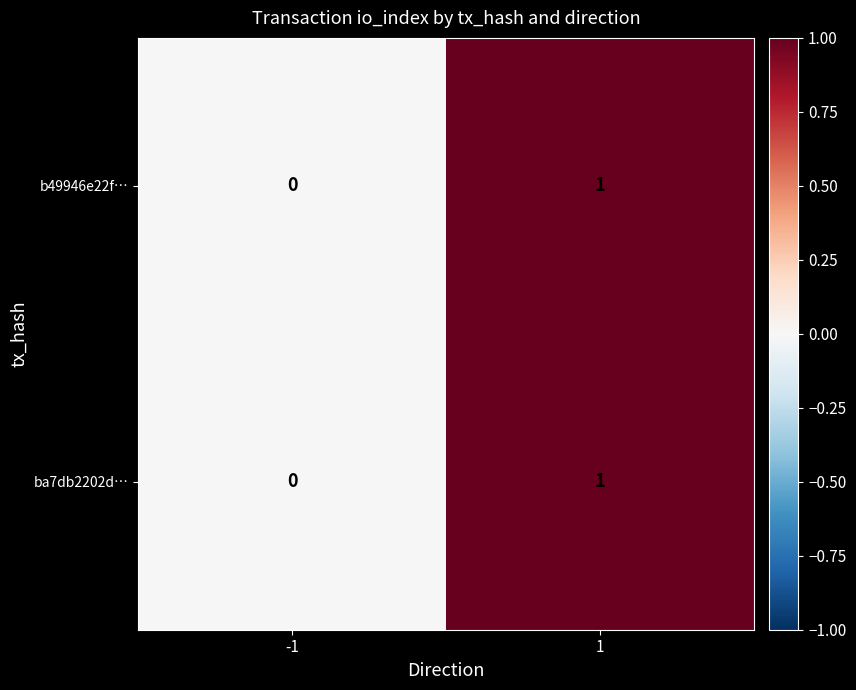

Is it true that b49946e22f… equals 1 at 1?

True